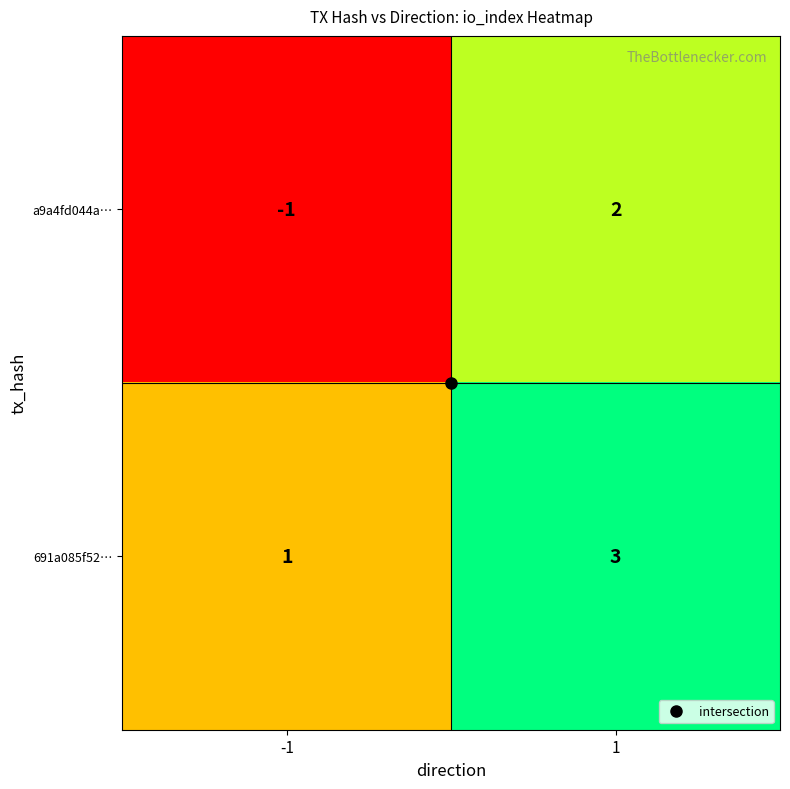

What is the spread (max minus min) of values at 1?

1